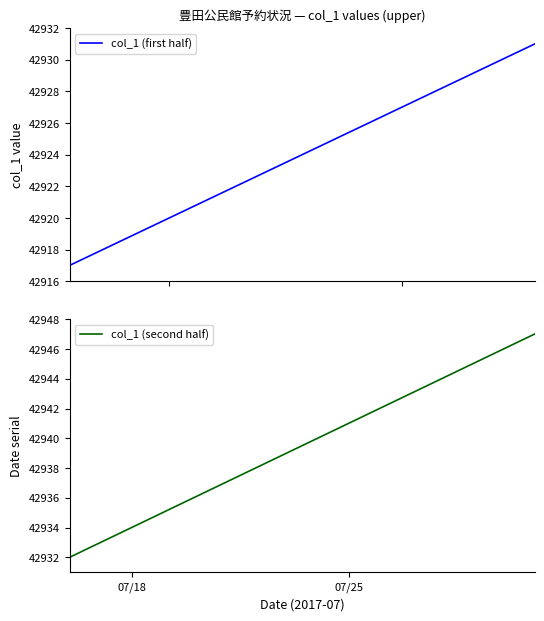

What is the average value?

42932